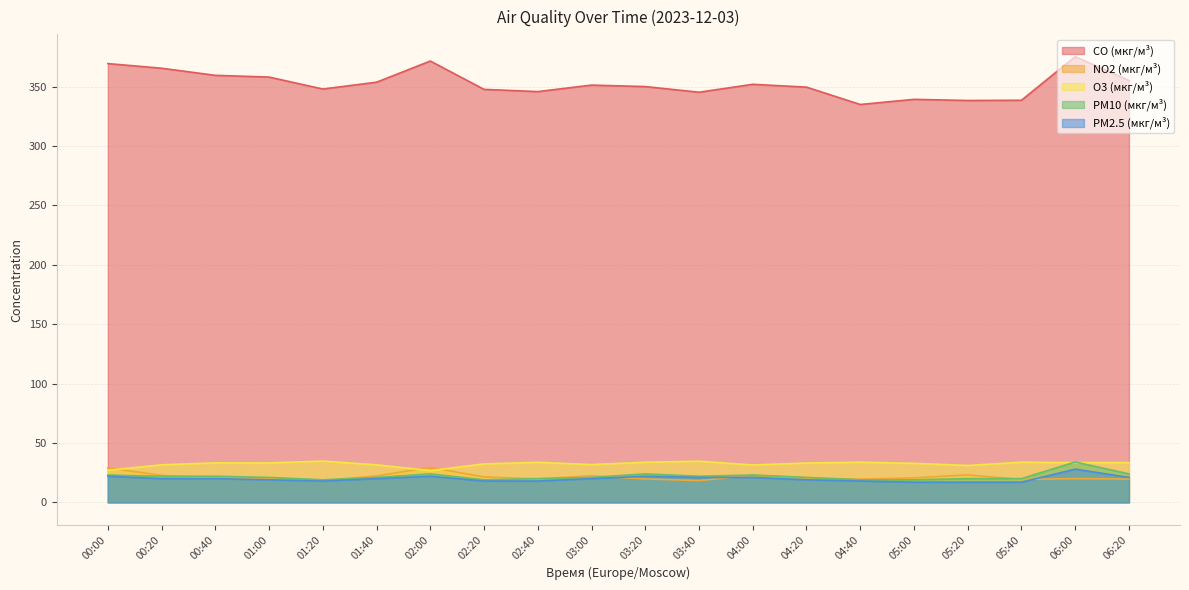

True or false: O3 (мкг/м³) has more than 0 points higher than both neighbors.

True